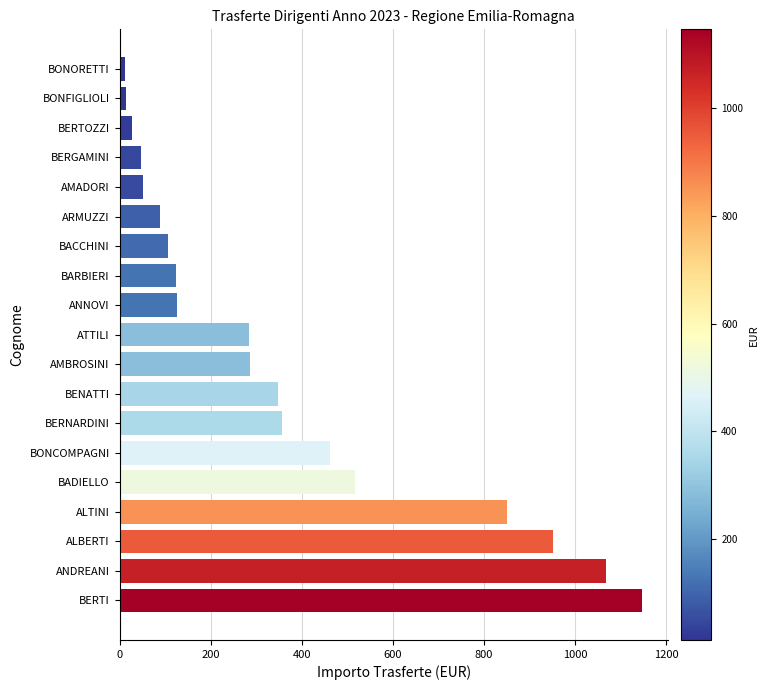

What is the sum of all values?

6873.6